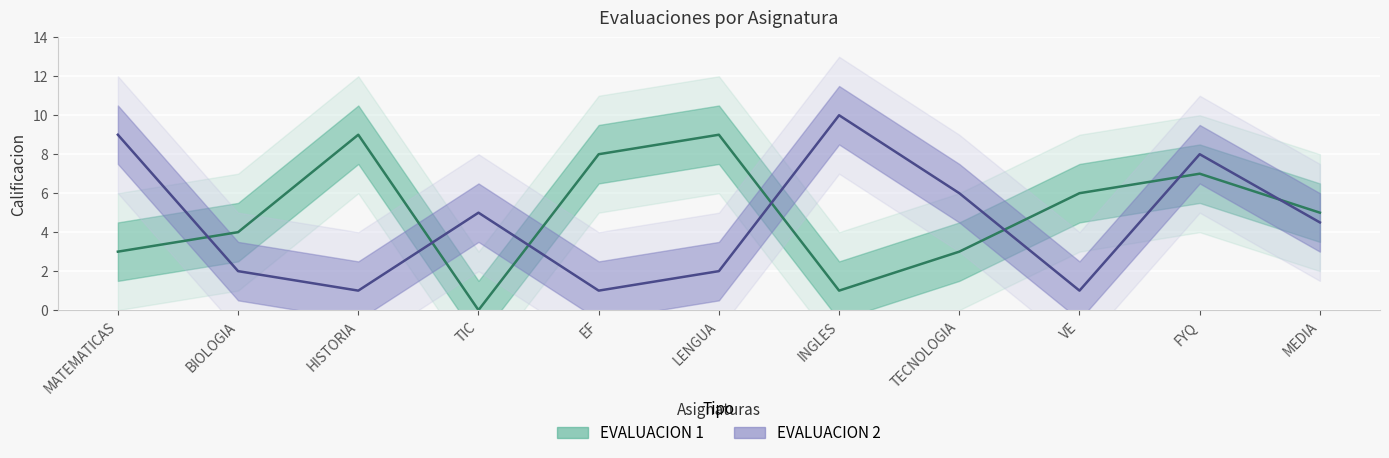

Reading left to right, list all the values displayed in this chart.

EVALUACION 1: MATEMATICAS=3.0	BIOLOGIA=4.0	HISTORIA=9.0	TIC=0.0	EF=8.0	LENGUA=9.0	INGLES=1.0	TECNOLOGIA=3.0	VE=6.0	FYQ=7.0	MEDIA=5.0
EVALUACION 2: MATEMATICAS=9.0	BIOLOGIA=2.0	HISTORIA=1.0	TIC=5.0	EF=1.0	LENGUA=2.0	INGLES=10.0	TECNOLOGIA=6.0	VE=1.0	FYQ=8.0	MEDIA=4.5